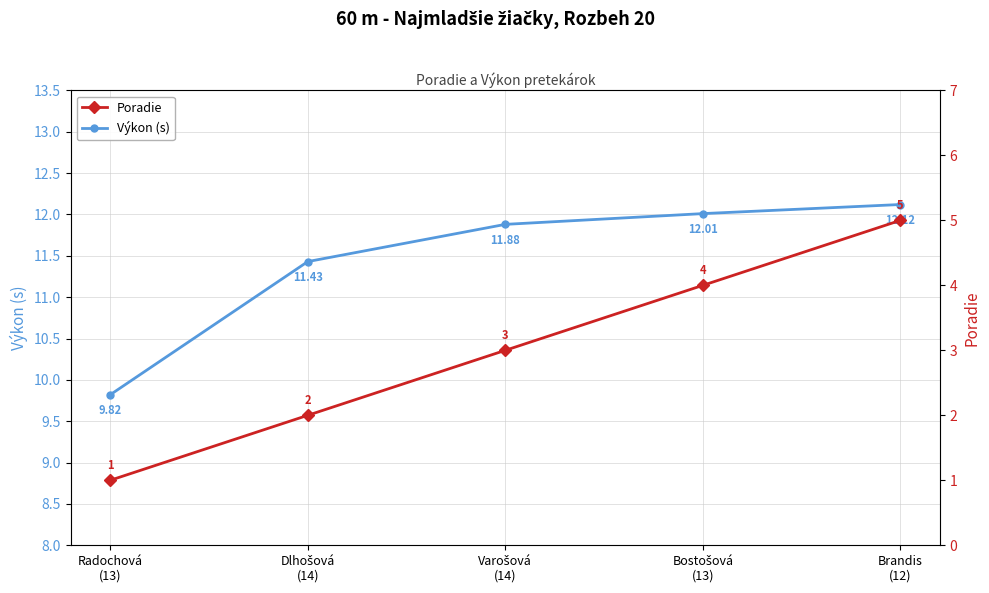

How many distinct data groups are displayed?

2